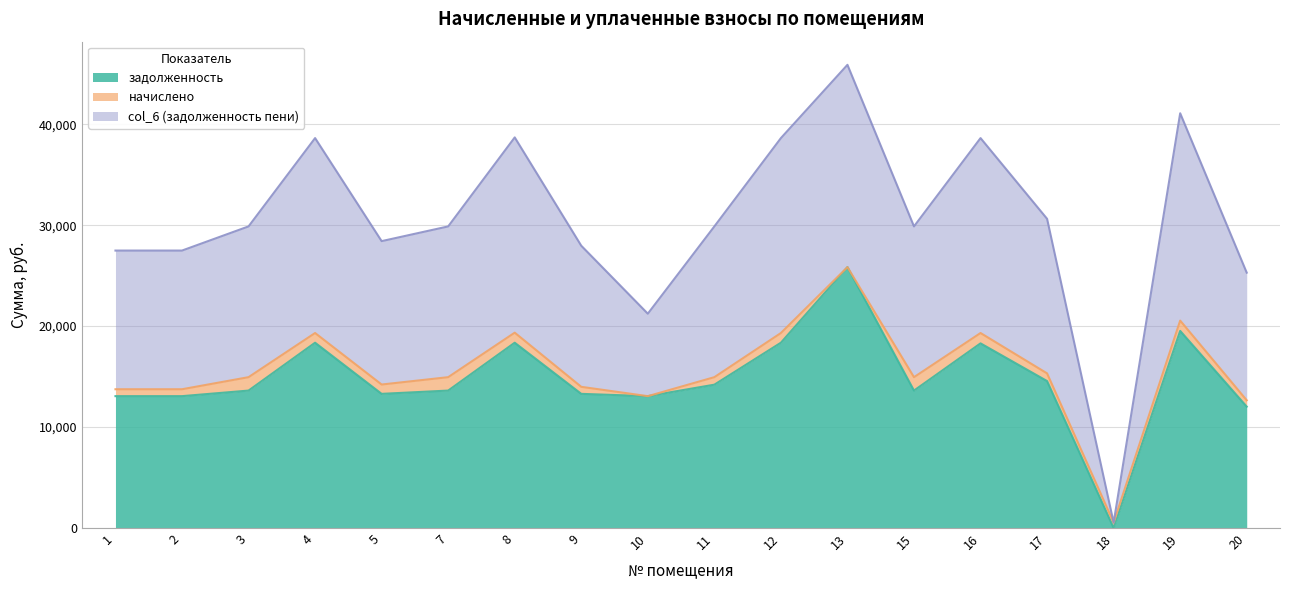

At which category is the sum across all series the highest?

13